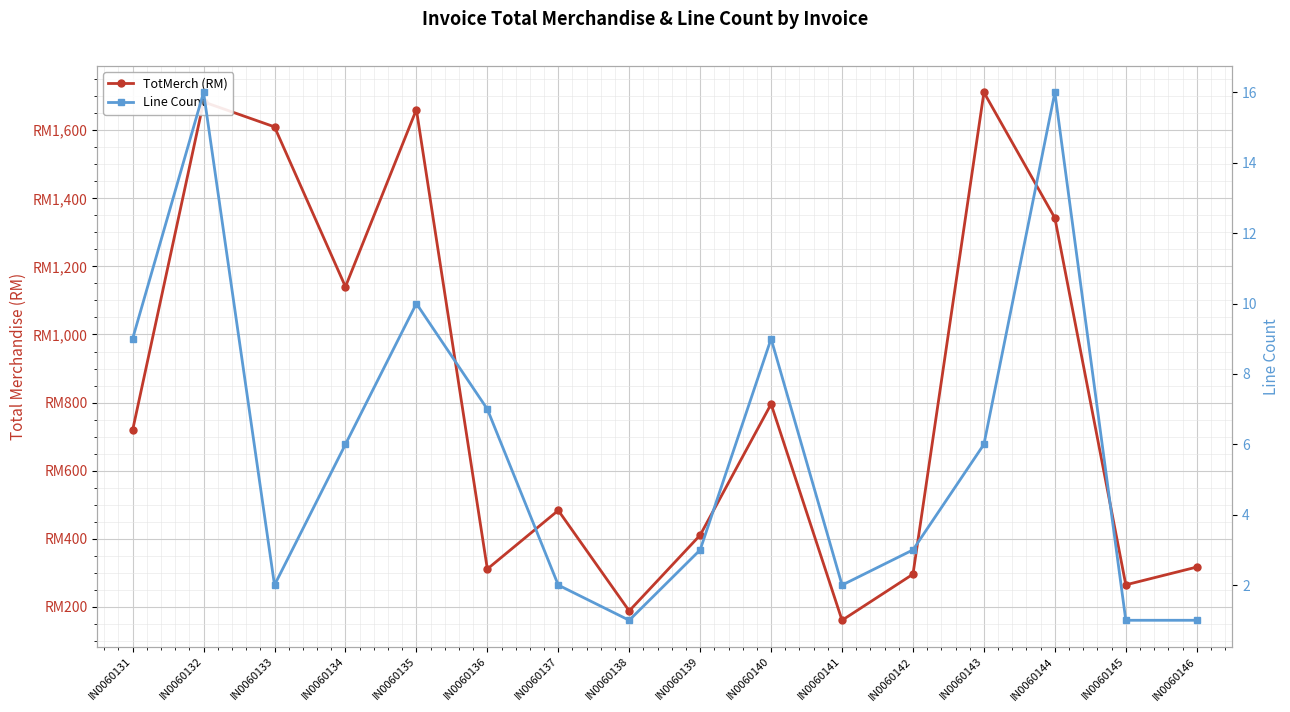

List the series in order of their overall mean, highest first.

TotMerch (RM), Line Count